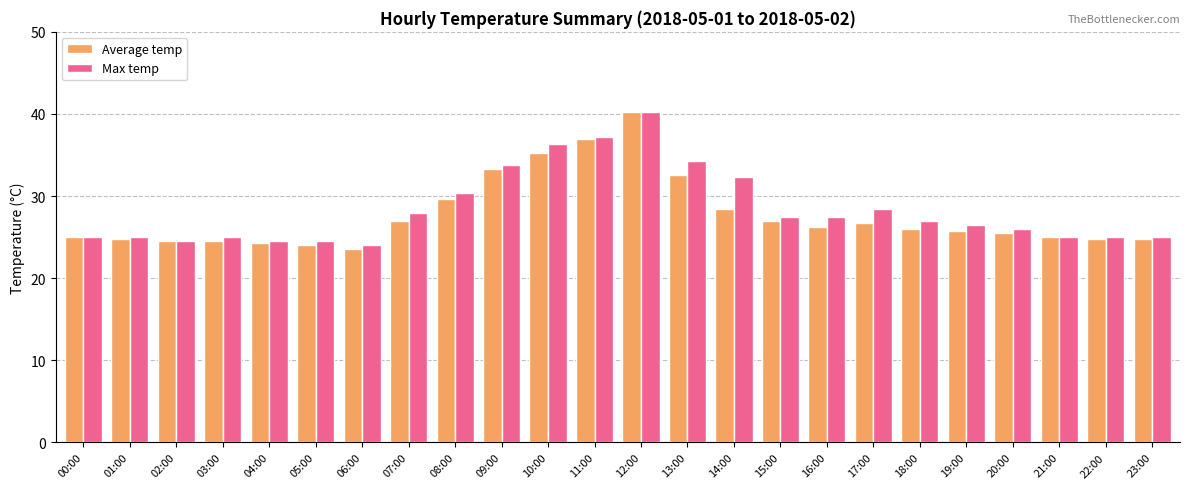

Which series changed the most between 09:00 and 12:00?

Average temp